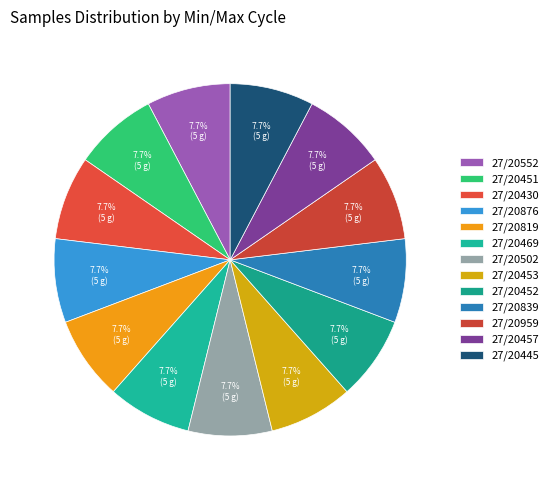

Does 27/20876 account for over 50% of the chart?

No